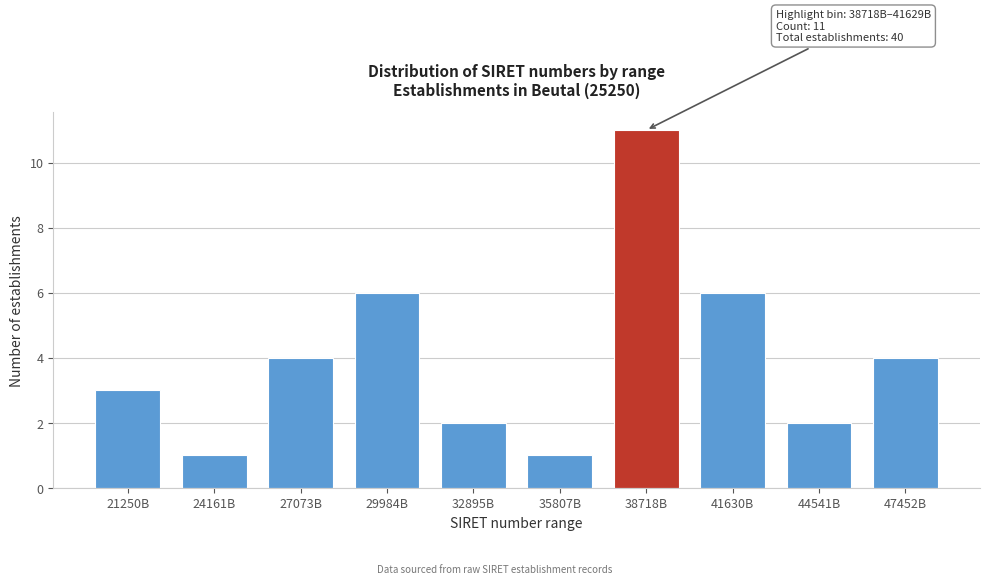

Reading left to right, extract all data points from this chart.

3	1	4	6	2	1	11	6	2	4